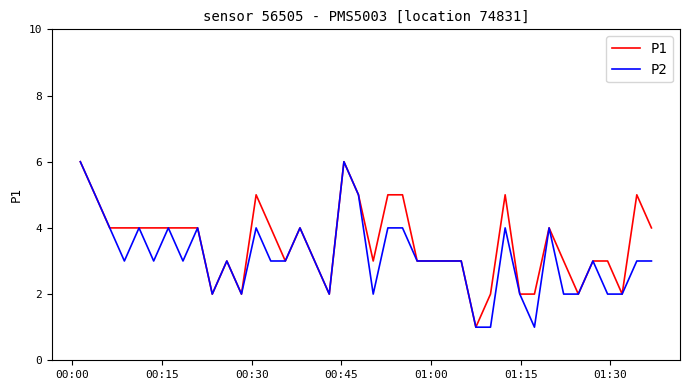

How many P1 values are between 3 and 4?

22